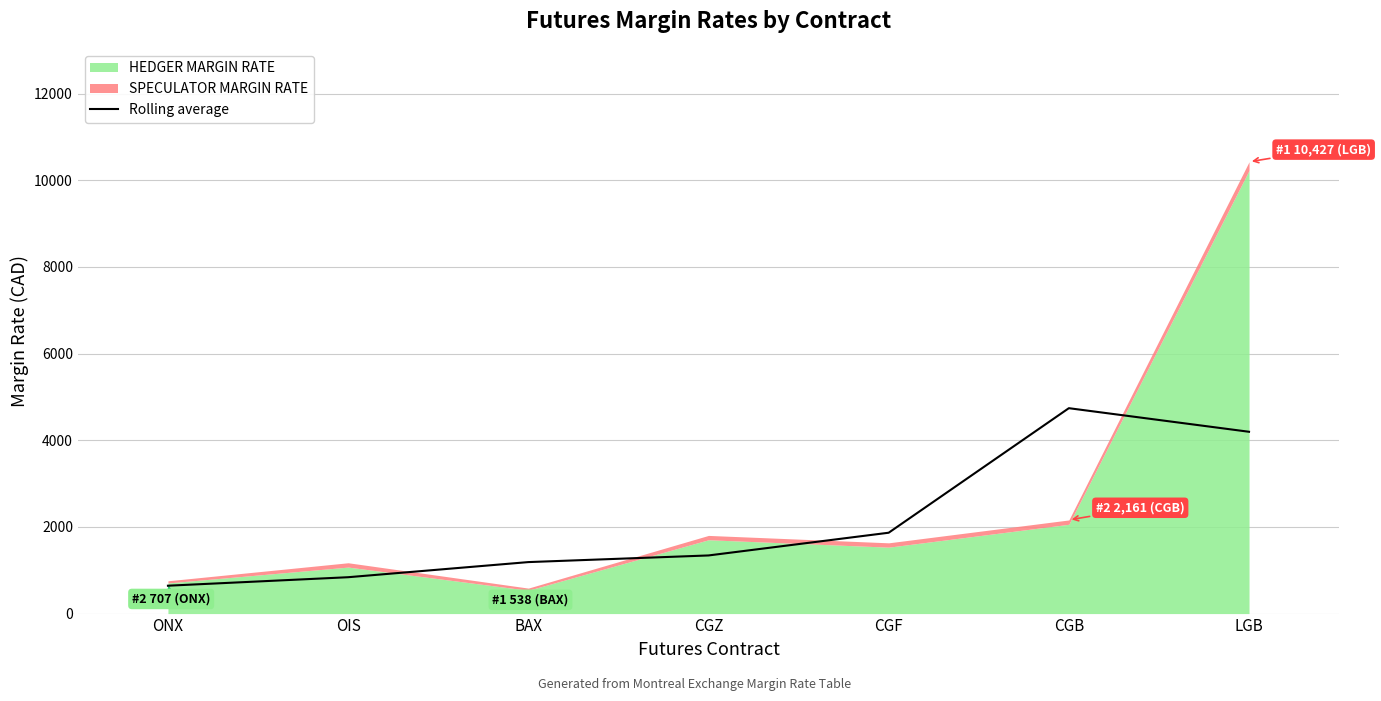

Reading left to right, what are all the values shown in this chart?

ONX=643.3	OIS=839.3	BAX=1188.3	CGZ=1341.7	CGF=1866.0	CGB=4740.3	LGB=4196.0